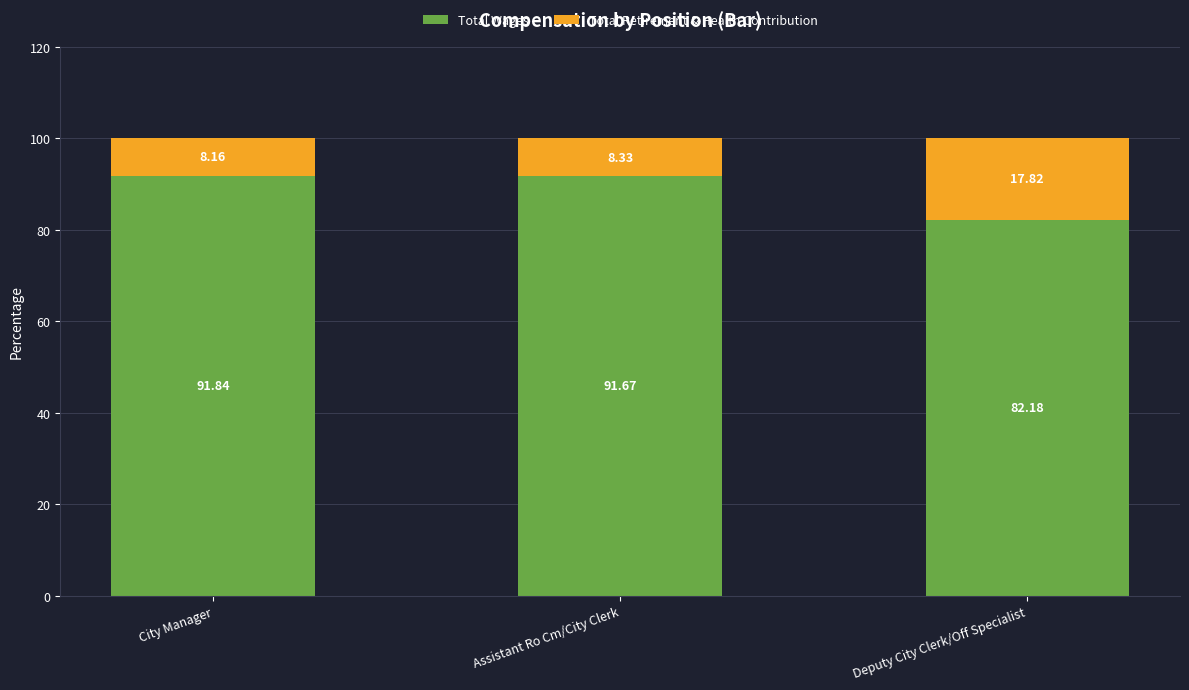

Rank the categories by Total Wages value from lowest to highest.

Deputy City Clerk/Off Specialist, Assistant Ro Cm/City Clerk, City Manager